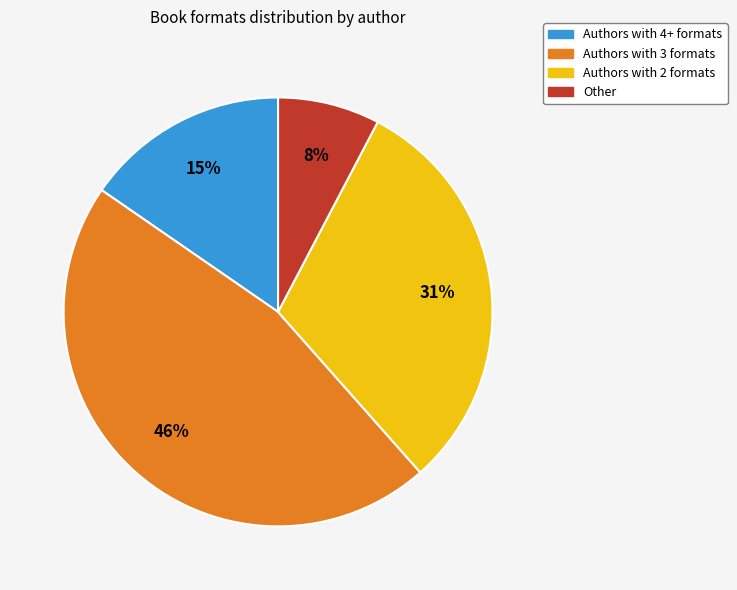

Is there any slice that represents more than half of the pie?

No